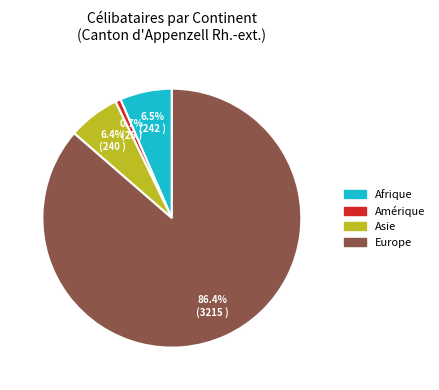

Count the number of slices in the pie.

4